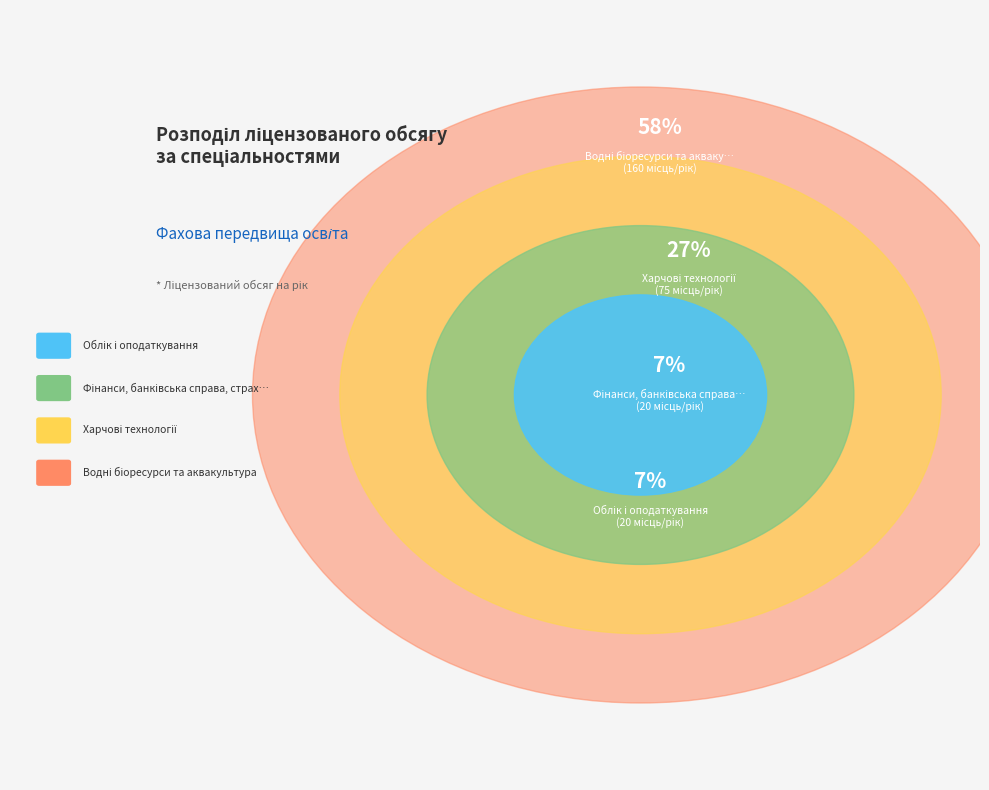

To the nearest percent, what percentage of the pie is Фінанси, банківська справа, страхування?

7%